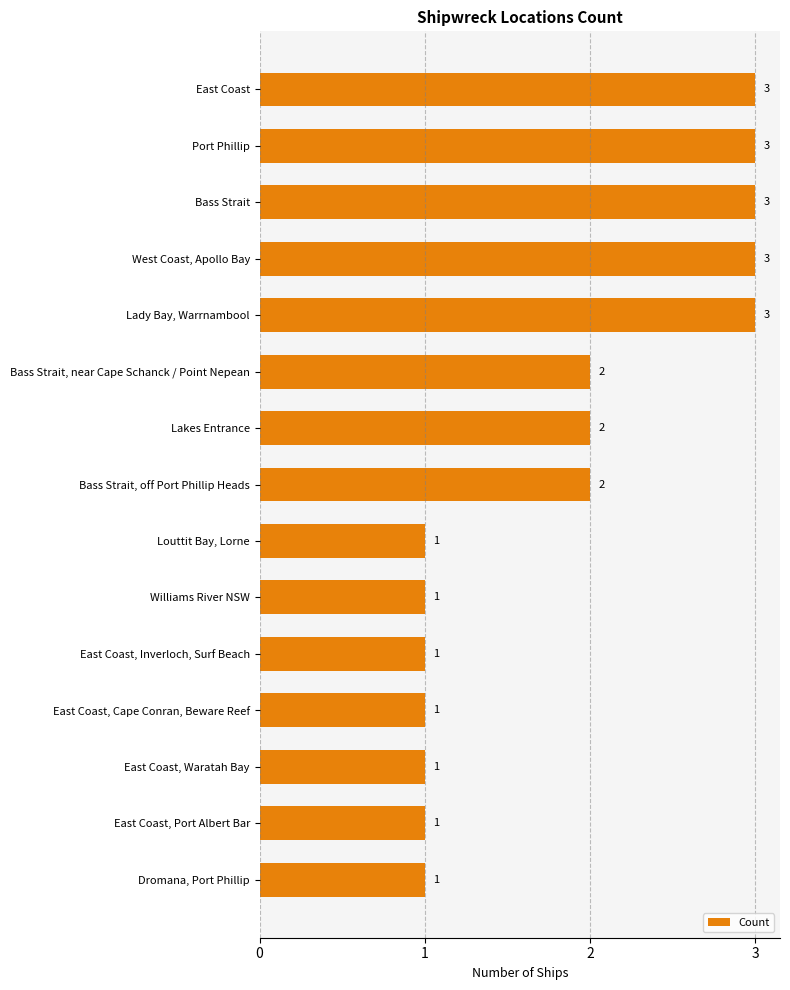

The chart shows a value of 3 at Bass Strait, off Port Phillip Heads. True or false?

False